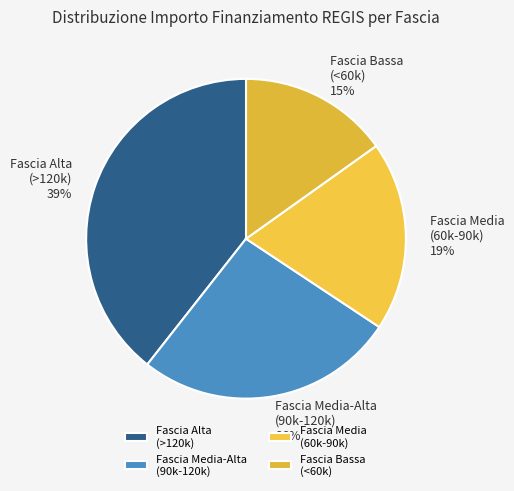

What is the ratio of the value at Fascia Bassa (<60k) to the value at Fascia Alta (>120k)?

0.4